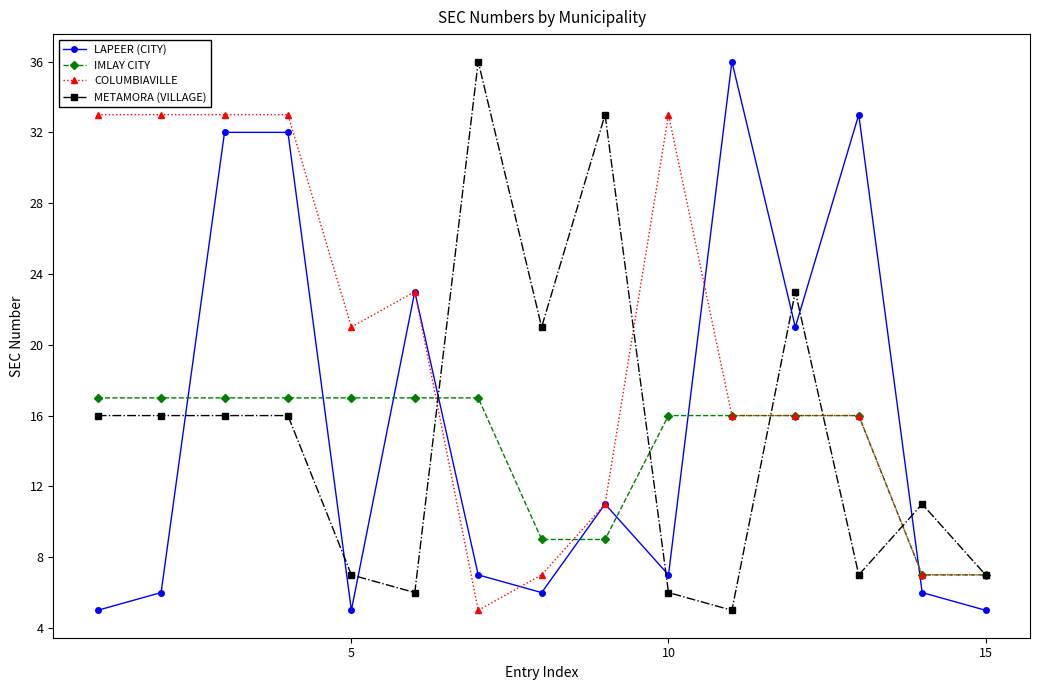

How many distinct data groups are displayed?

4